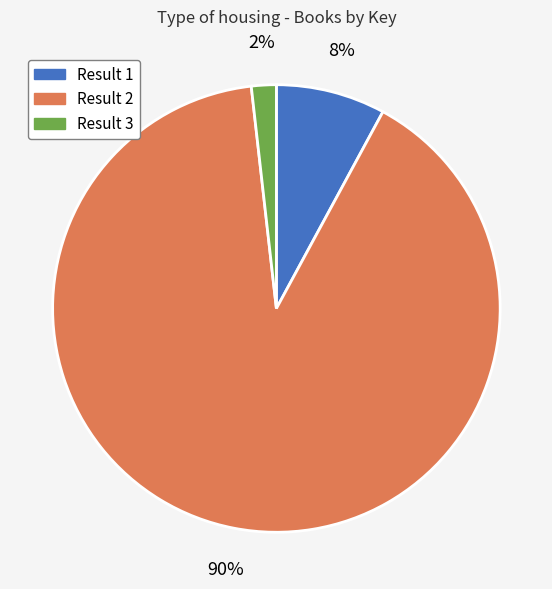

Is there any slice that represents more than half of the pie?

Yes